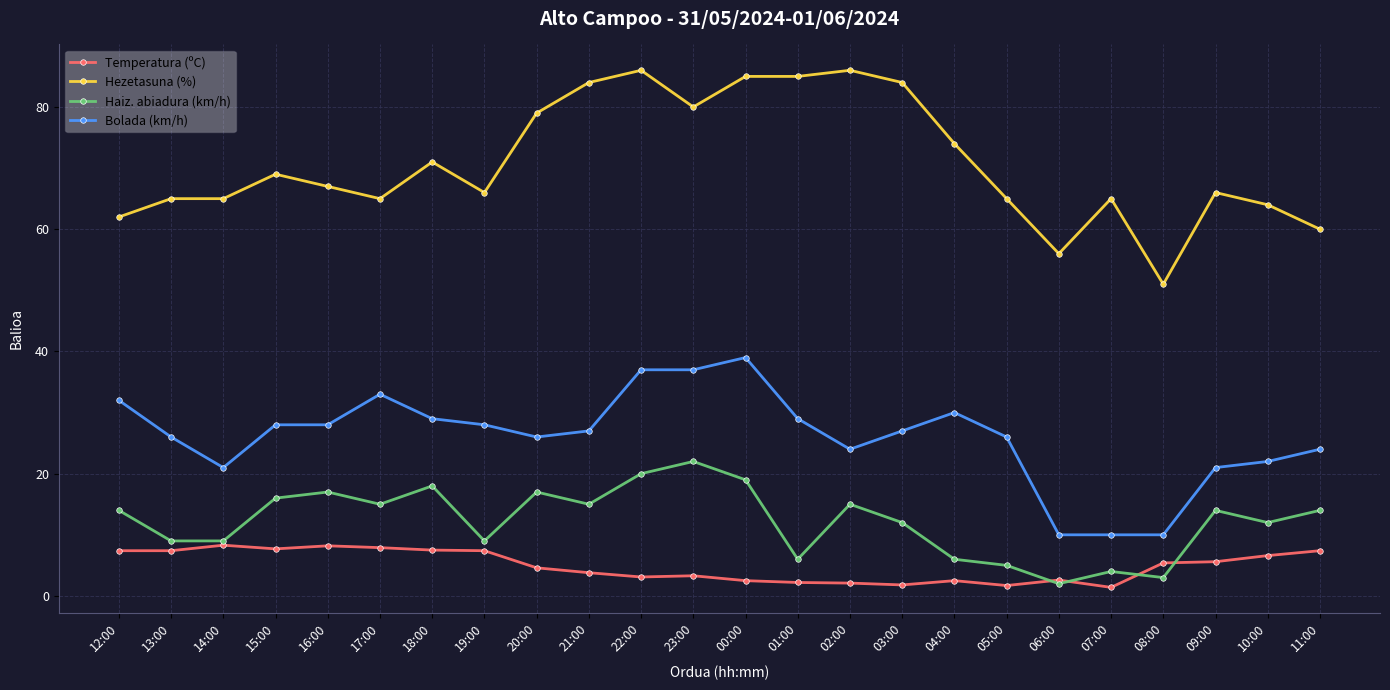

What are all the series names shown in the legend?

Temperatura (ºC), Hezetasuna (%), Haiz. abiadura (km/h), Bolada (km/h)